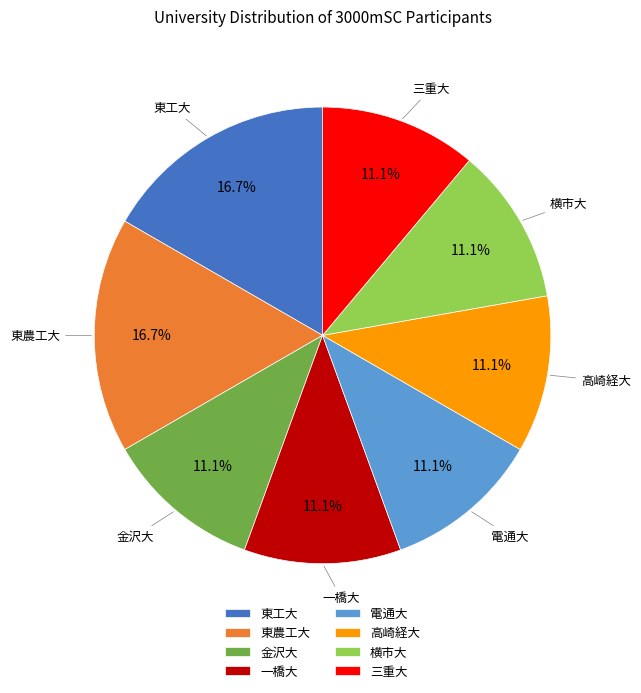

How many segments does this pie chart have?

8